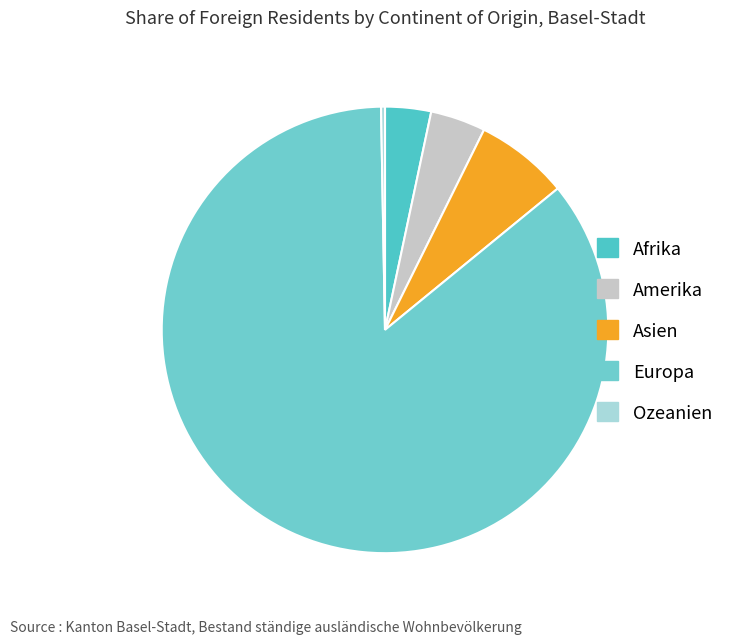

Does any single category account for the majority?

Yes